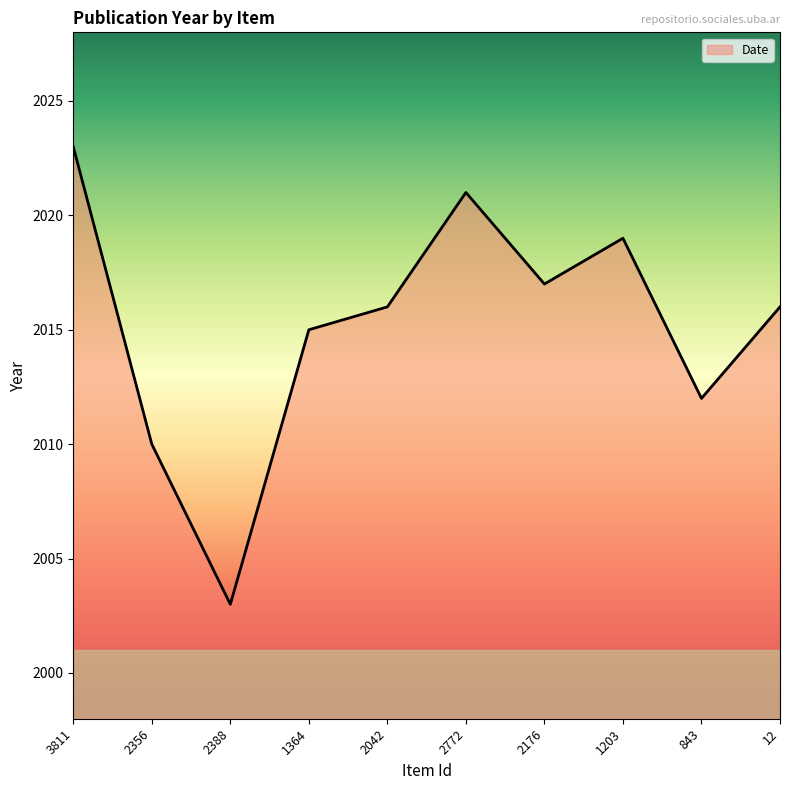

Reading left to right, what are all the values shown in this chart?

3811=2023	2356=2010	2388=2003	1364=2015	2042=2016	2772=2021	2176=2017	1203=2019	843=2012	12=2016